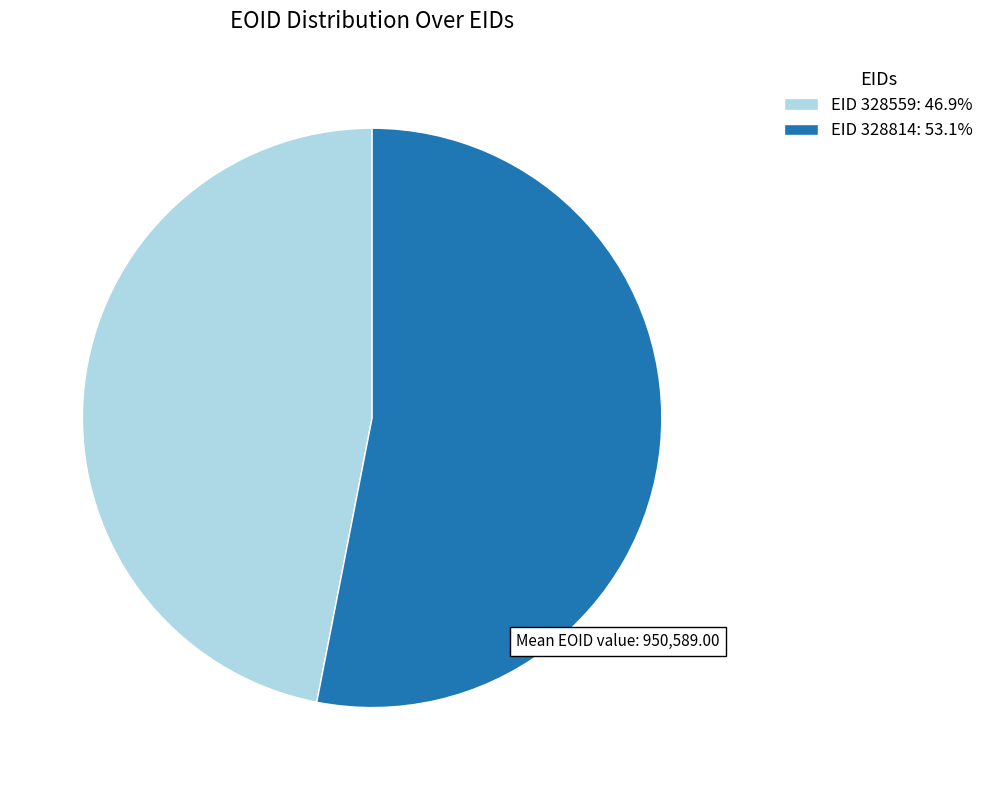

Approximately how many times larger is the value at EID 328814: 53.1% compared to EID 328559: 46.9%?

1.1